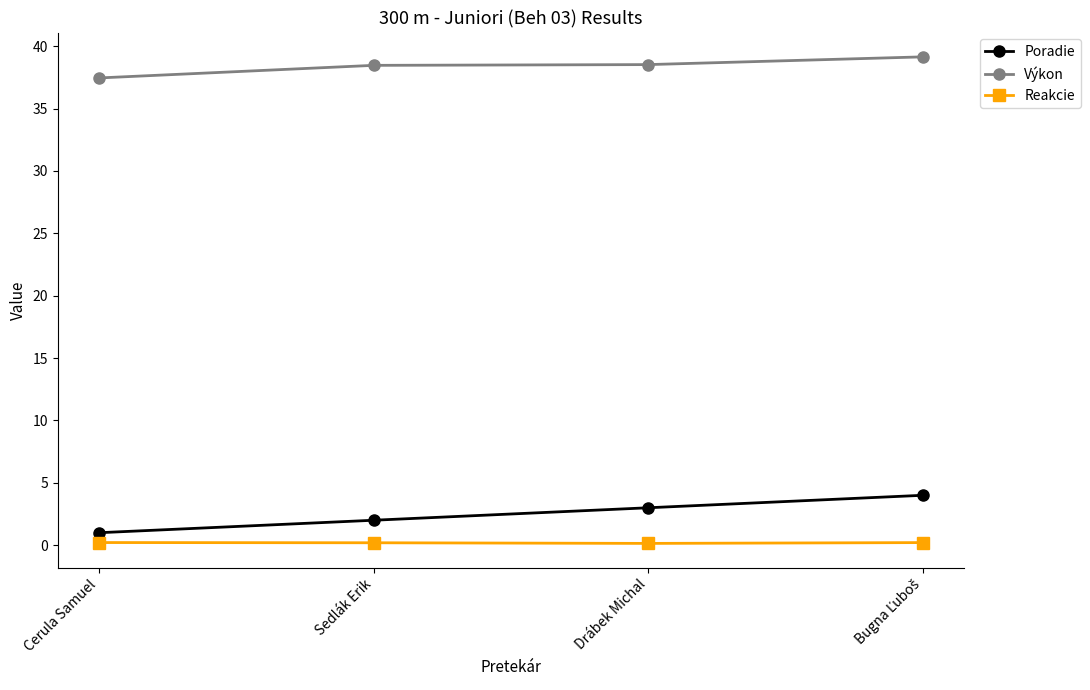

Which series has the widest spread of values?

Poradie